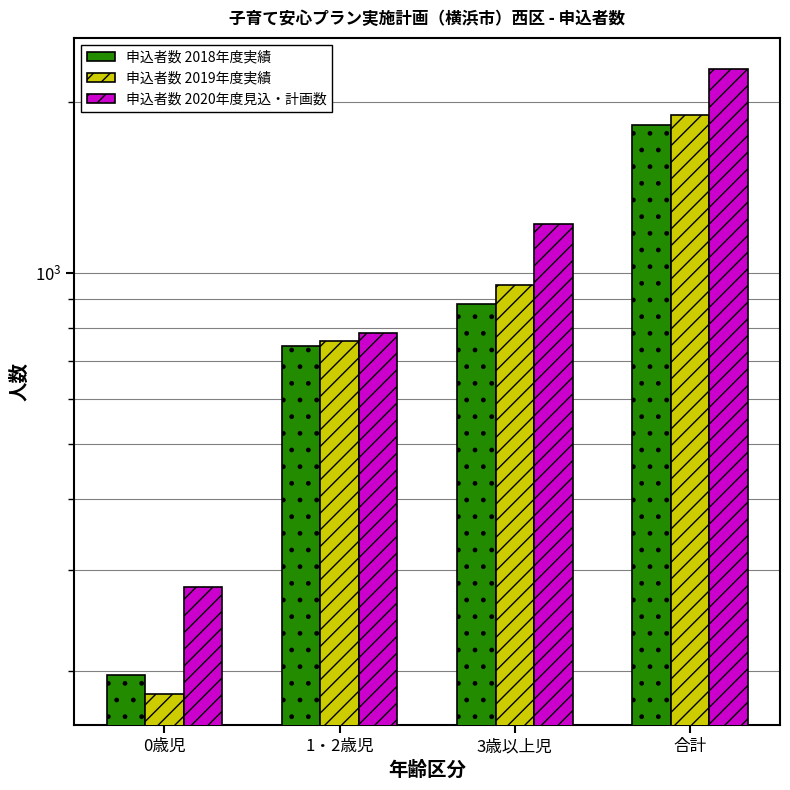

Reading left to right, extract all data points from this chart.

申込者数 2018年度実績: 196	743	883	1822
申込者数 2019年度実績: 182	760	951	1893
申込者数 2020年度見込・計画数: 280	784	1216	2280